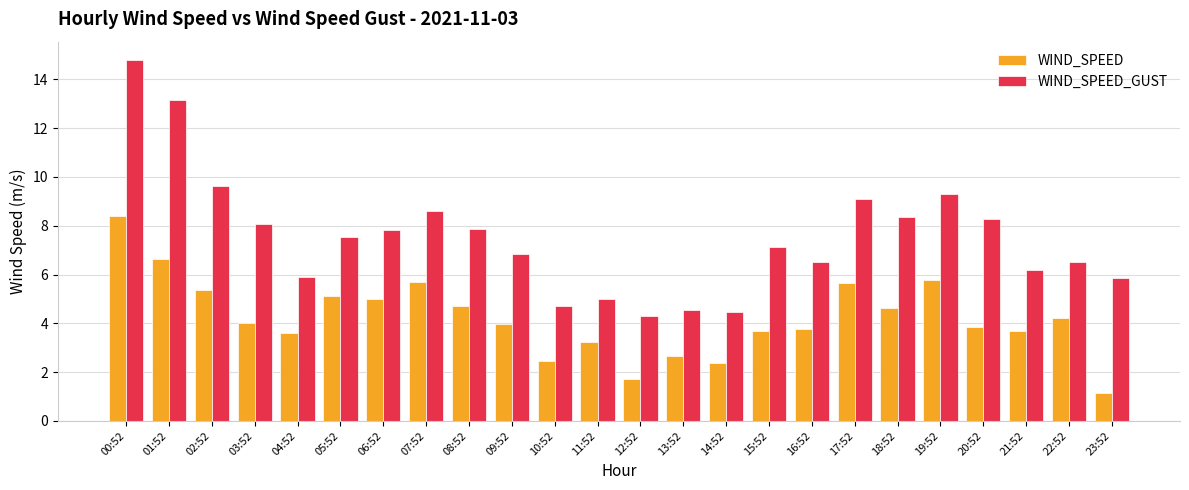

What is the sum of all WIND_SPEED_GUST values?

180.5